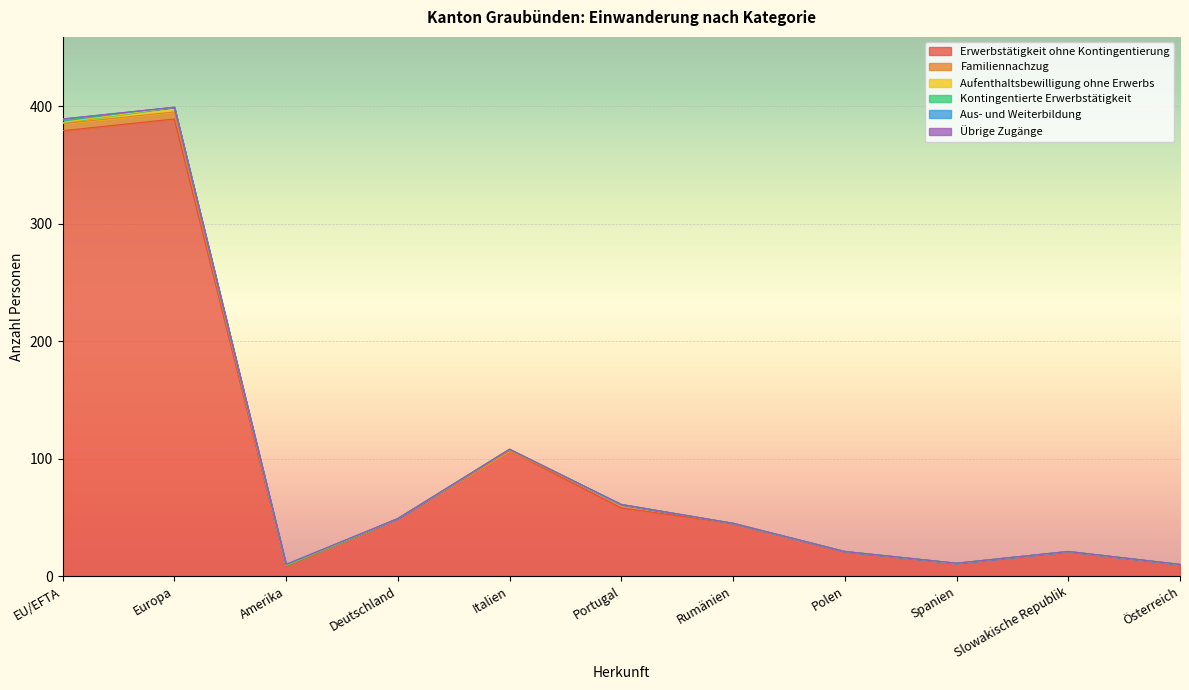

Which series has the largest range (max minus min)?

Erwerbstätigkeit ohne Kontingentierung